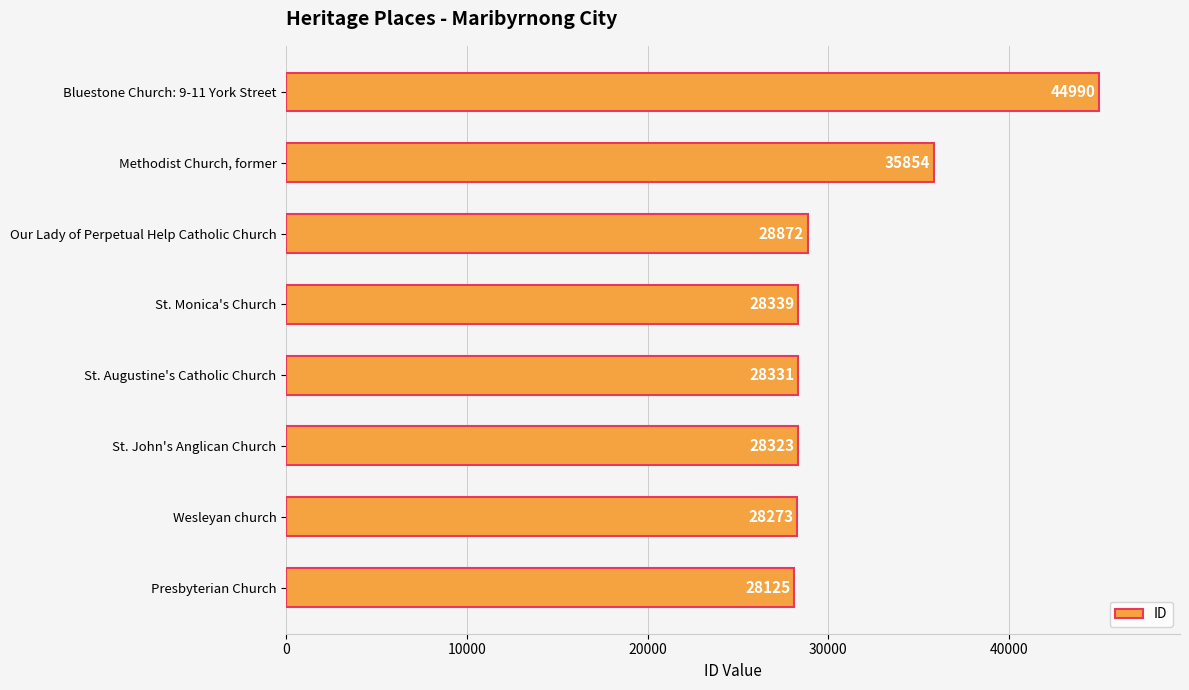

What is the average value?

31388